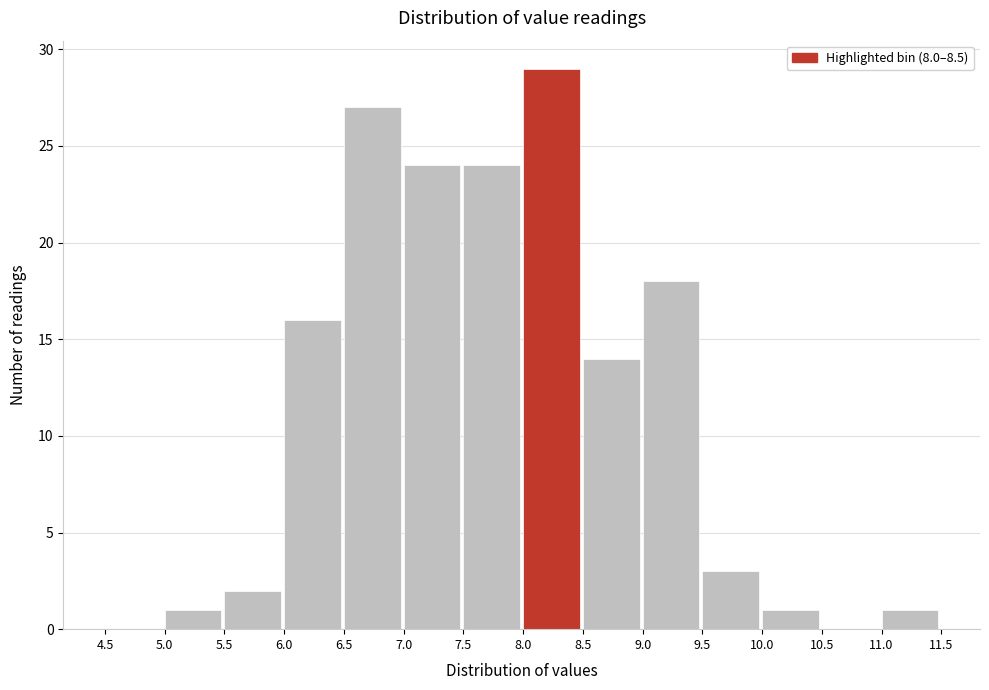

Reading left to right, list every bar in this chart as the range it spans on the x-axis followed by its height. The values are not printed on the chart, so give them approximately, as read against the axis.

4.5 to 5.0: 0
5.0 to 5.5: 1
5.5 to 6.0: 2
6.0 to 6.5: 16
6.5 to 7.0: 27
7.0 to 7.5: 24
7.5 to 8.0: 24
8.0 to 8.5: 29
8.5 to 9.0: 14
9.0 to 9.5: 18
9.5 to 10.0: 3
10.0 to 10.5: 1
10.5 to 11.0: 0
11.0 to 11.5: 1